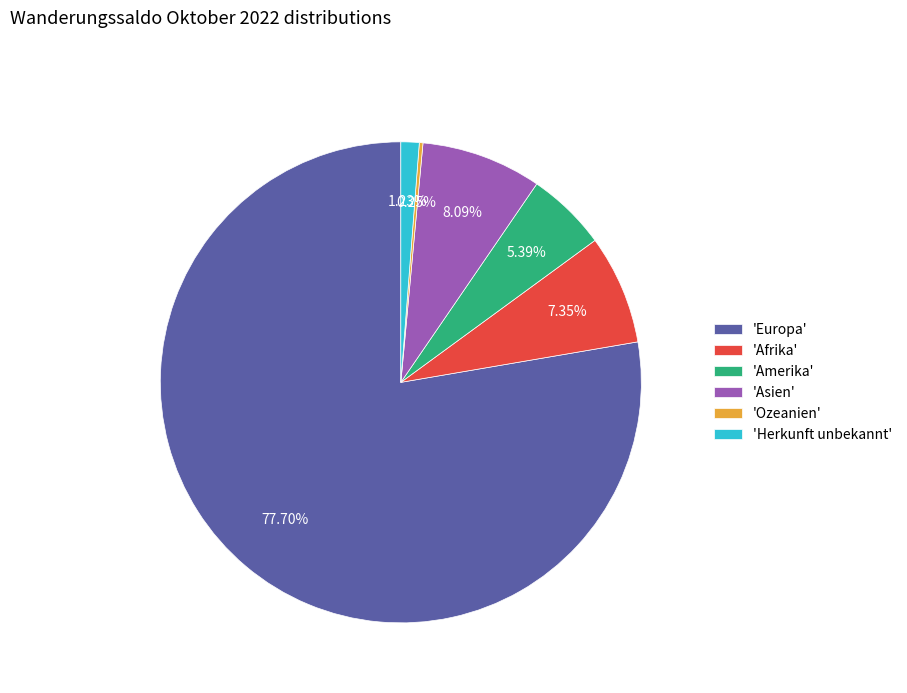

Is there any slice that represents more than half of the pie?

Yes